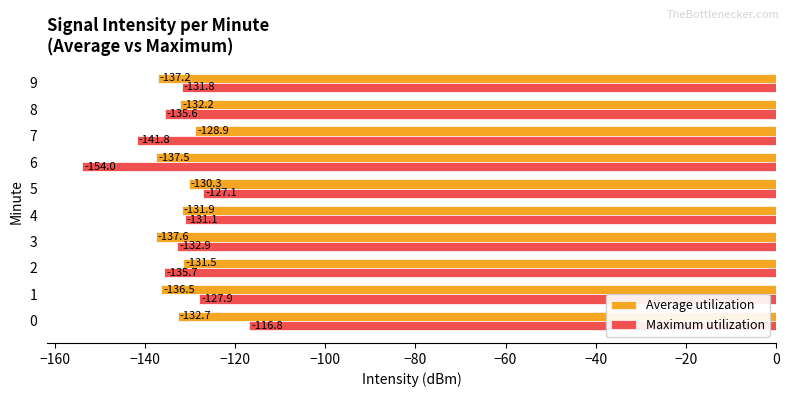

Is the value of Average utilization at 1 greater than the value of Maximum utilization at 9?

No